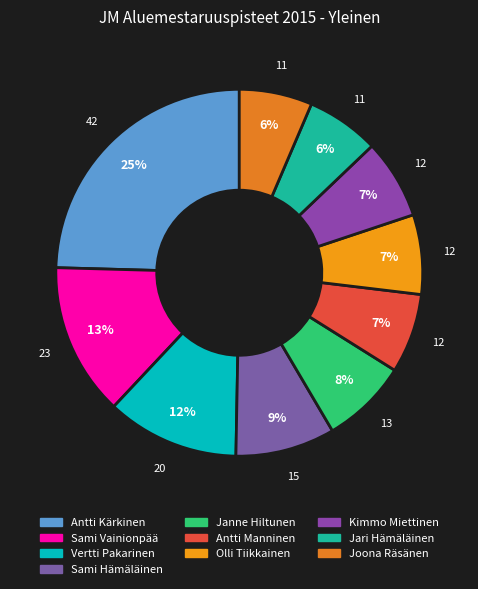

To the nearest percent, what portion does Vertti Pakarinen represent?

12%